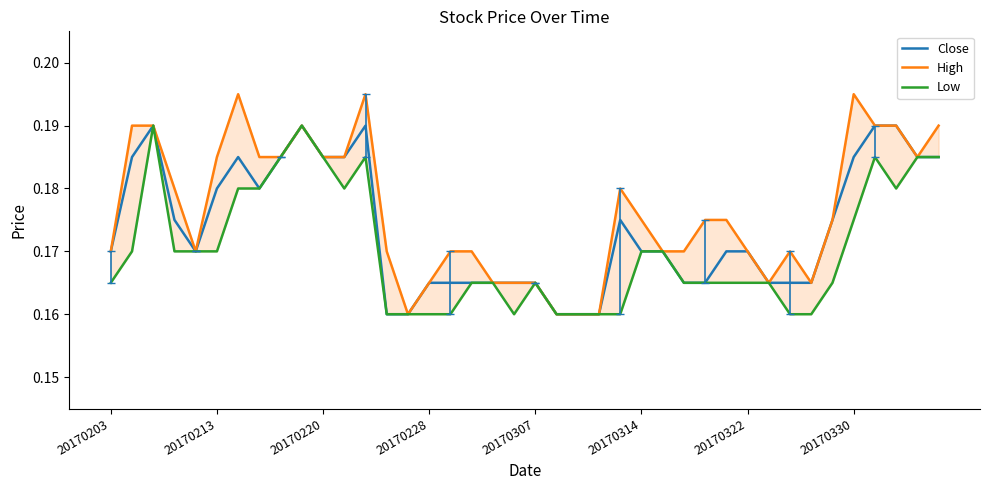

How many lines are shown in the chart?

3